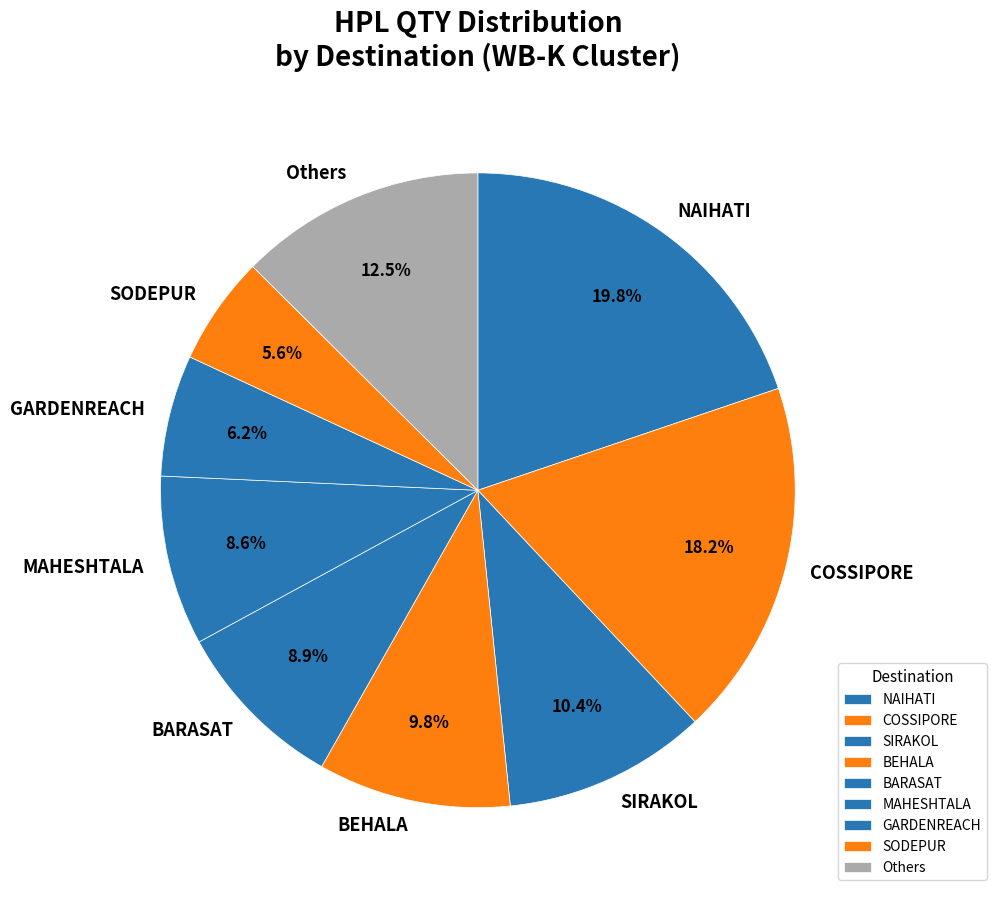

Does any single category account for the majority?

No